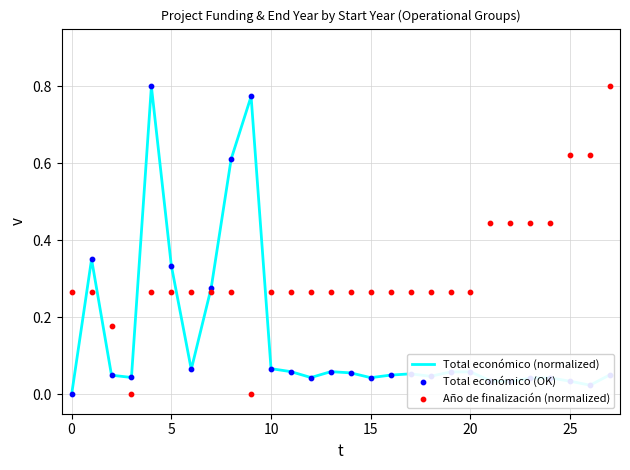

What is the total value across all series at 18?

0.4